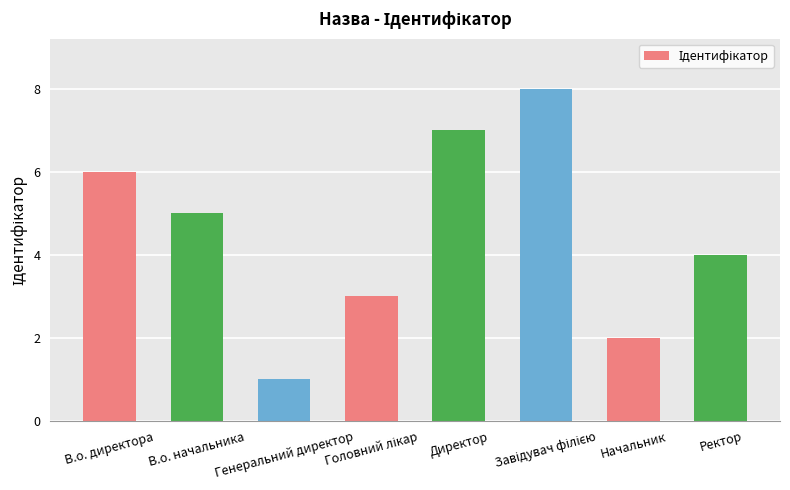

At which label is the value closest to 4?

Ректор